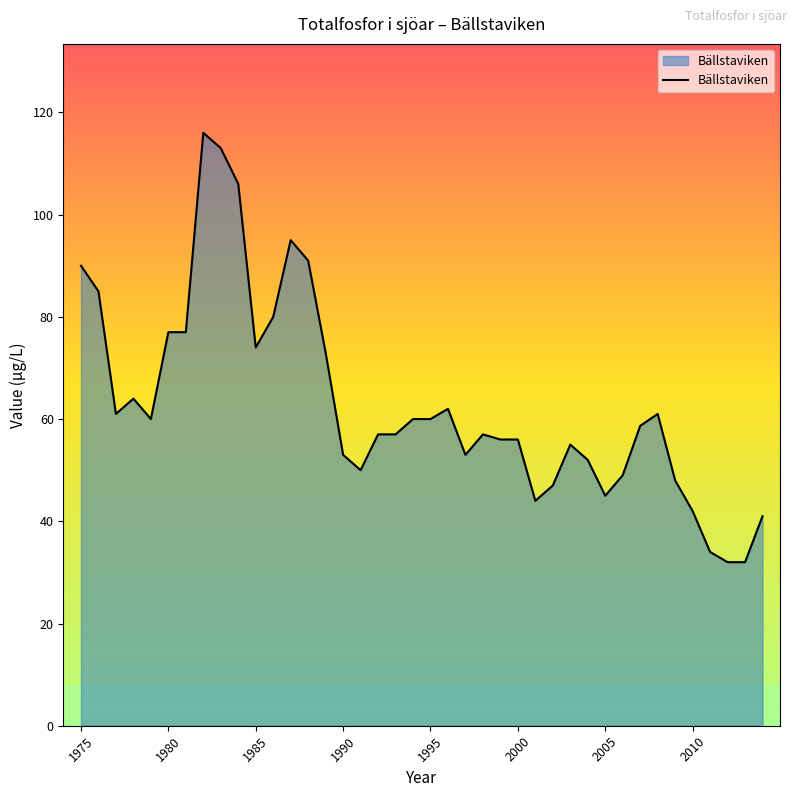

Does the chart display data point markers on the line(s)?

No